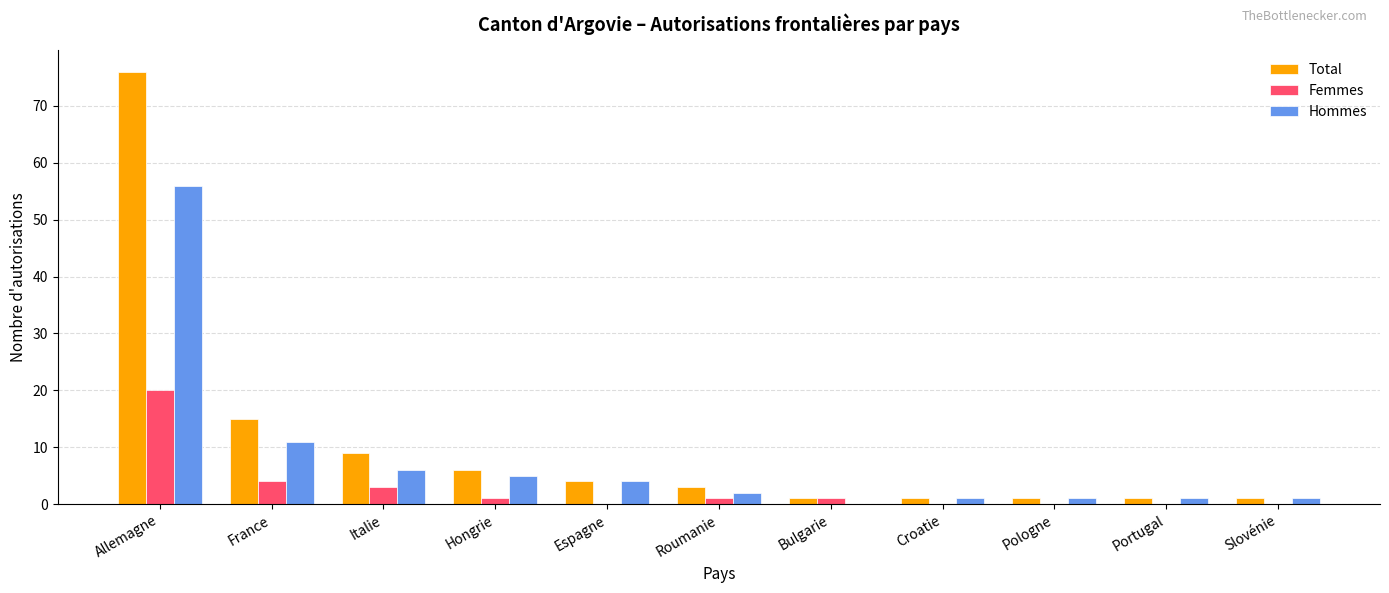

Where does the Total series first go above 3?

Allemagne